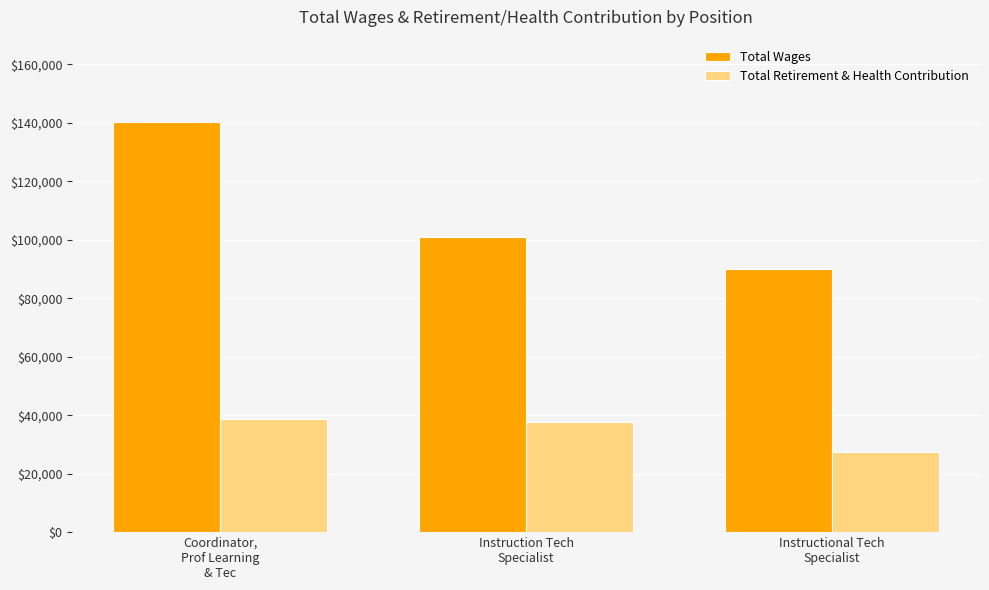

What is the difference between the maximum and minimum values in the Total Retirement & Health Contribution series?

11018